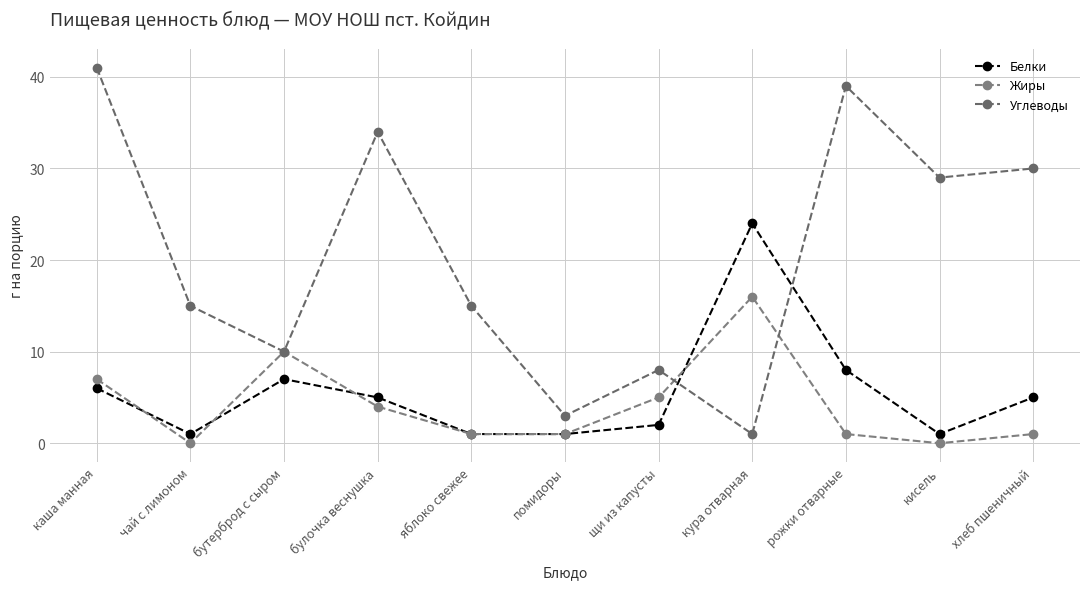

How many values in the Белки series are below 5?

5